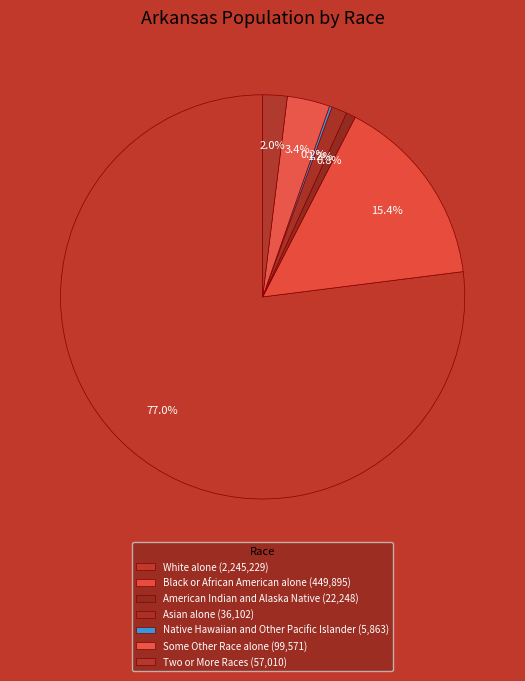

To the nearest percent, what is the difference between the largest and smallest slice percentages?

77%